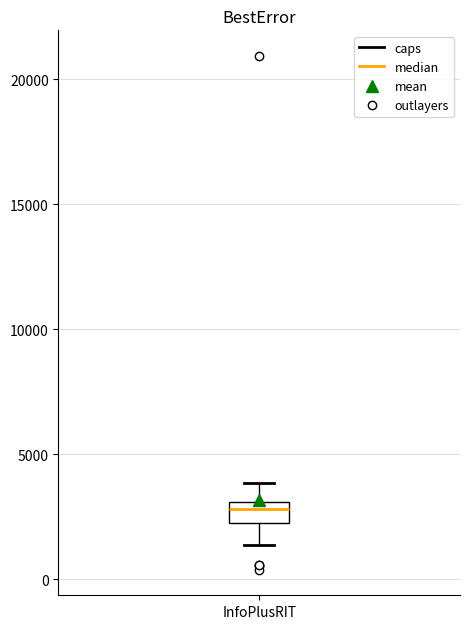

Where is the lower edge of the box for InfoPlusRIT on the y-axis? The values are not printed on the chart, so give them approximately, as read against the axis.

2000